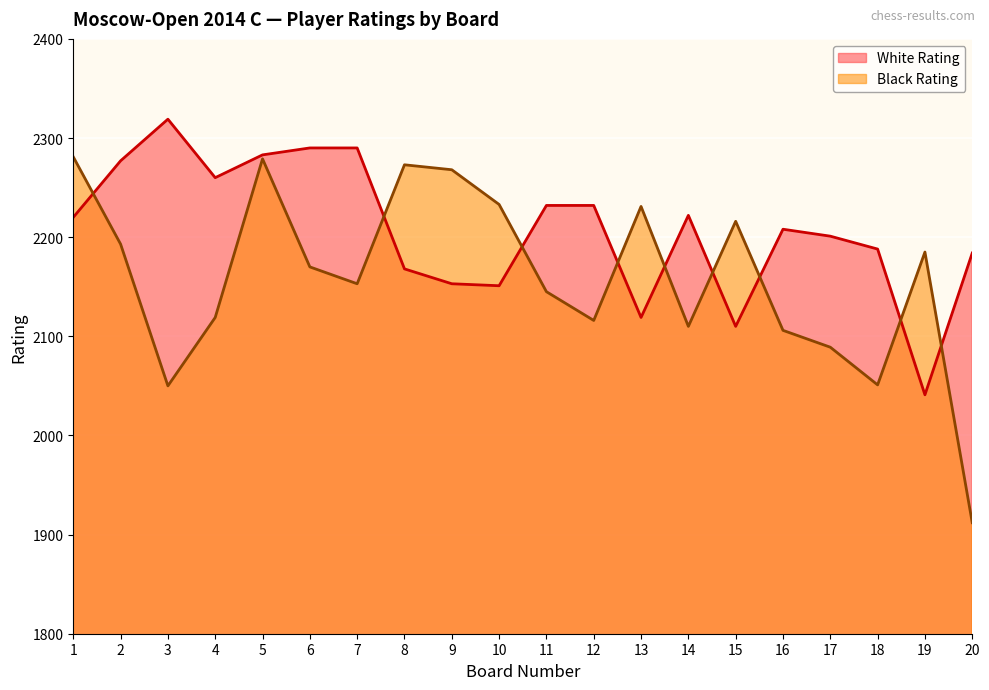

What is the total value across all series at 14?

4332